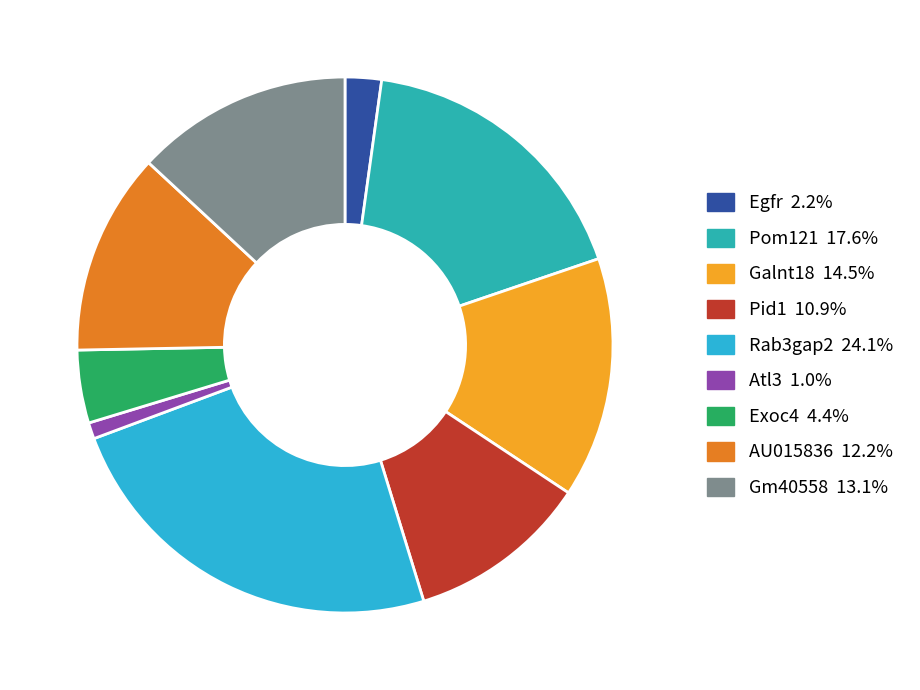

Is it true that AU015836 is 12% of the pie?

True